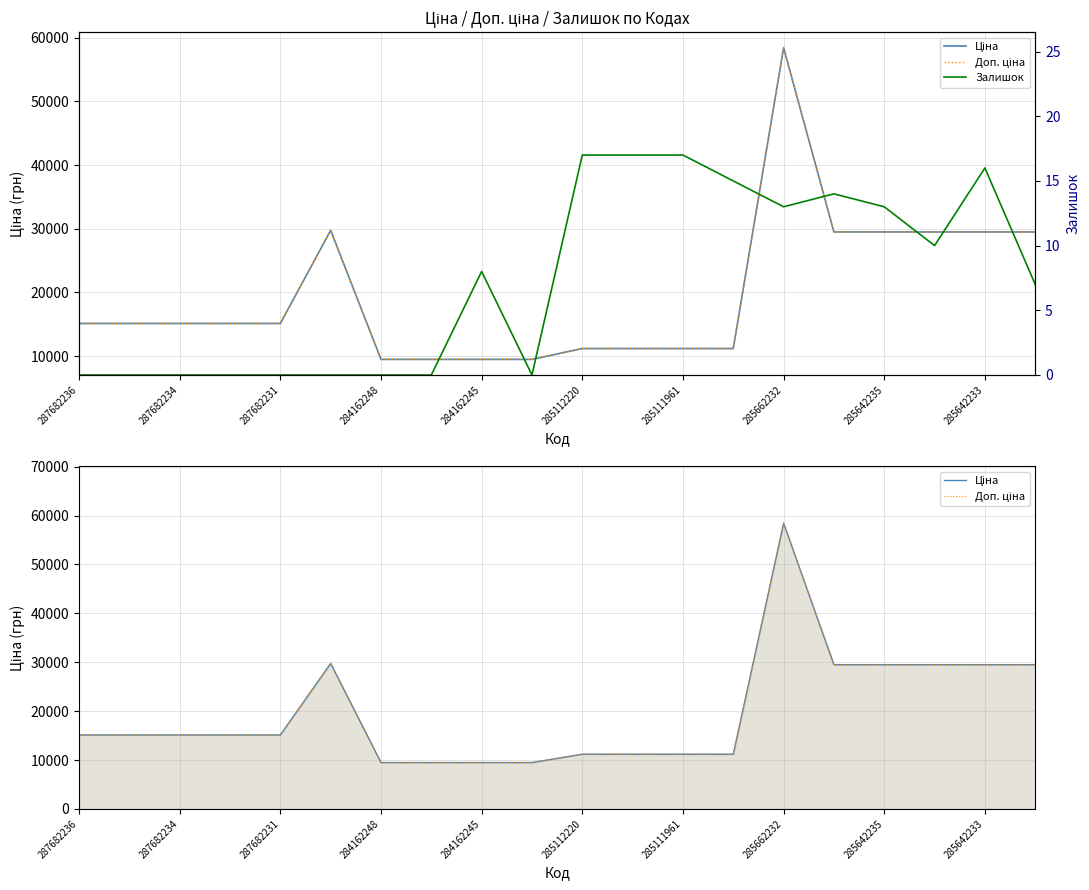

How many lines are shown in the chart?

3